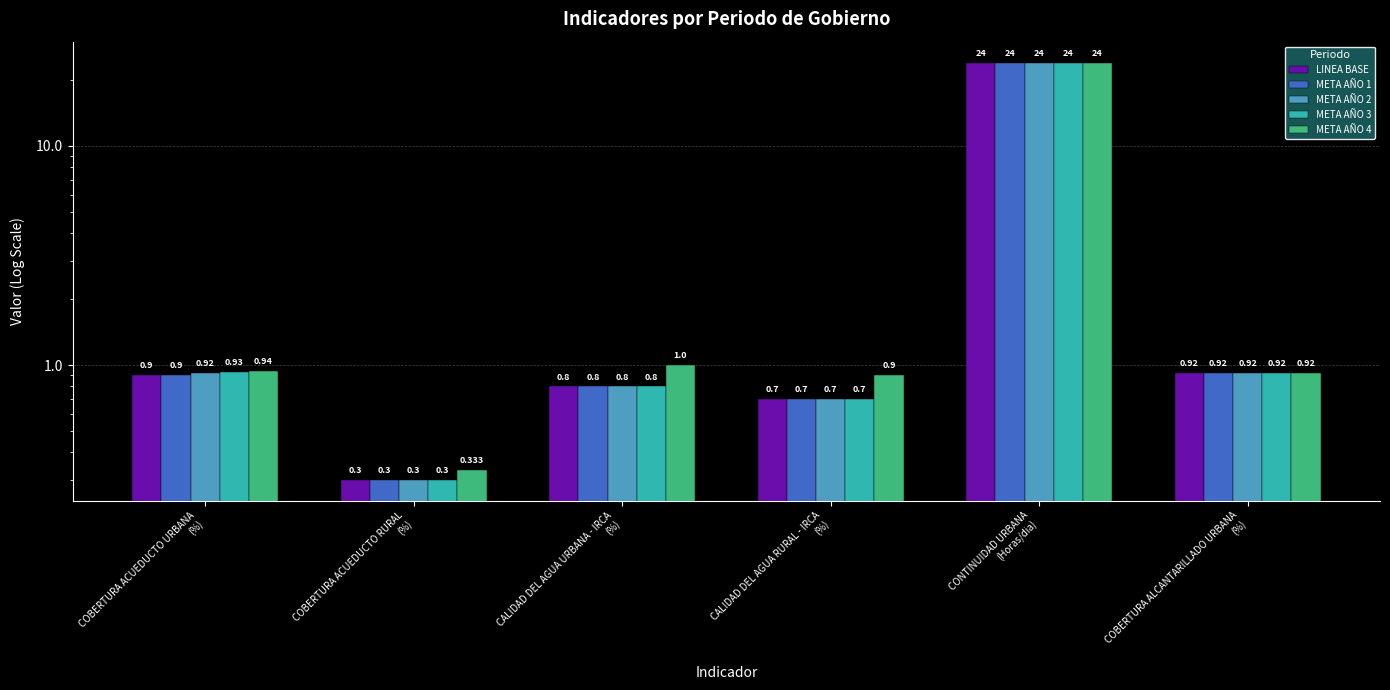

Between COBERTURA ACUEDUCTO URBANA
(%) and COBERTURA ACUEDUCTO RURAL
(%), which is larger?

COBERTURA ACUEDUCTO URBANA
(%)